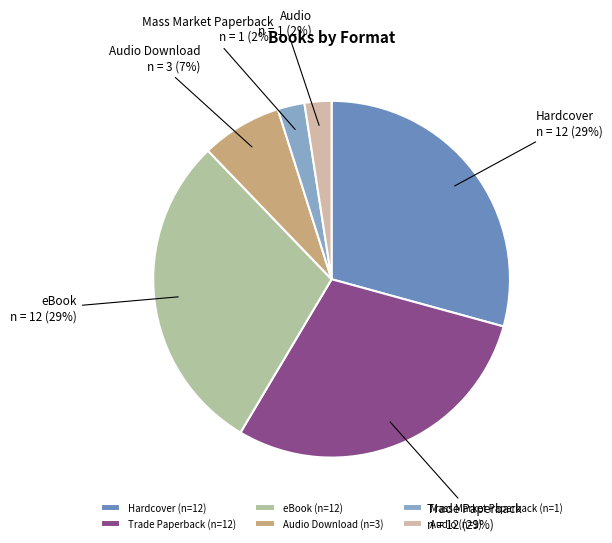

Approximately how many times larger is the value at eBook compared to Hardcover?

1.0